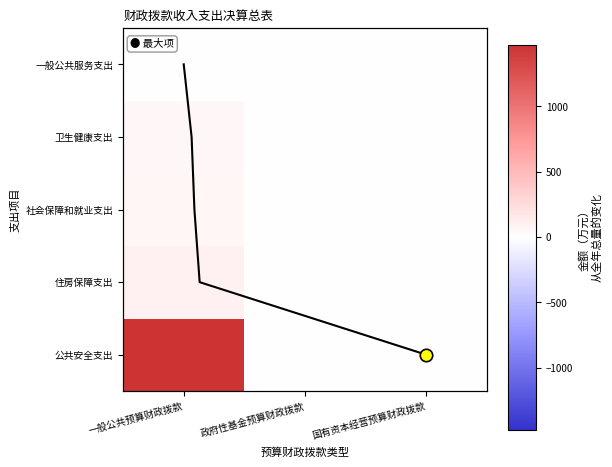

At 国有资本经营预算财政拨款, list the series in order from largest to smallest.

公共安全支出, 住房保障支出, 社会保障和就业支出, 卫生健康支出, 一般公共服务支出